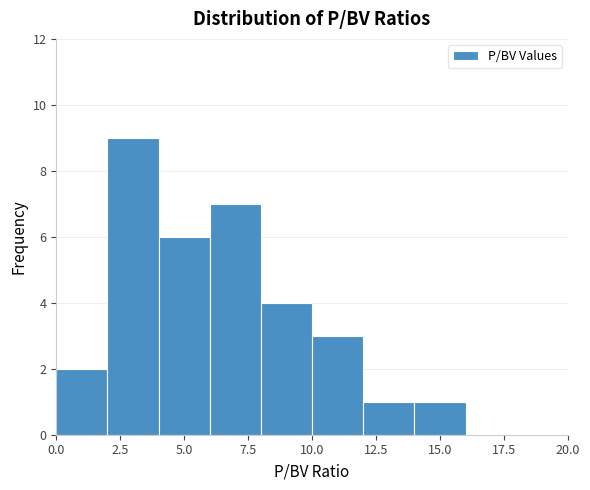

Which range on the x-axis has the tallest bar?

2 to 4